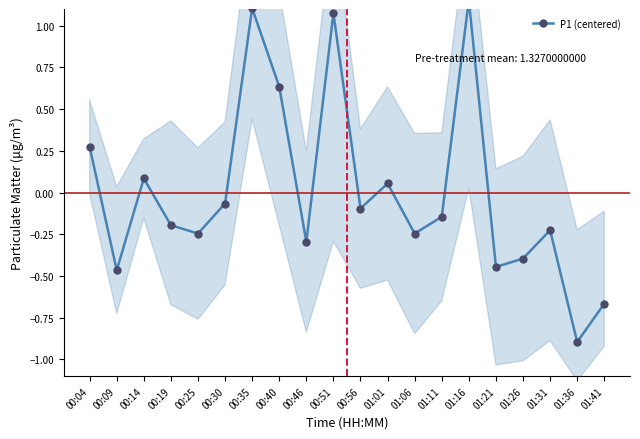

Does the chart have visible grid lines?

No